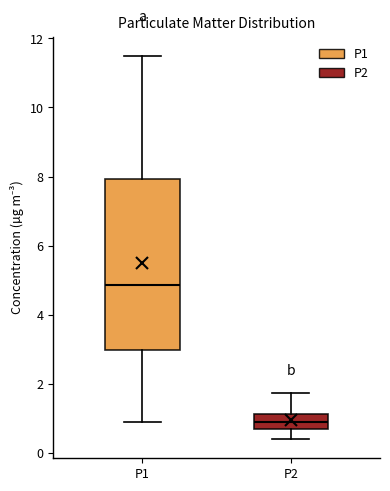

Reading left to right, read every box against the y-axis: the position of its median line, the range the box covers, and the ends of its whiskers. The values are not printed on the chart, so give them approximately, as read against the axis.

P1: median 4.8, box 3.0 to 8.0, whiskers 1.0 to 11.6
P2: median 1.0, box 0.8 to 1.2, whiskers 0.4 to 1.8